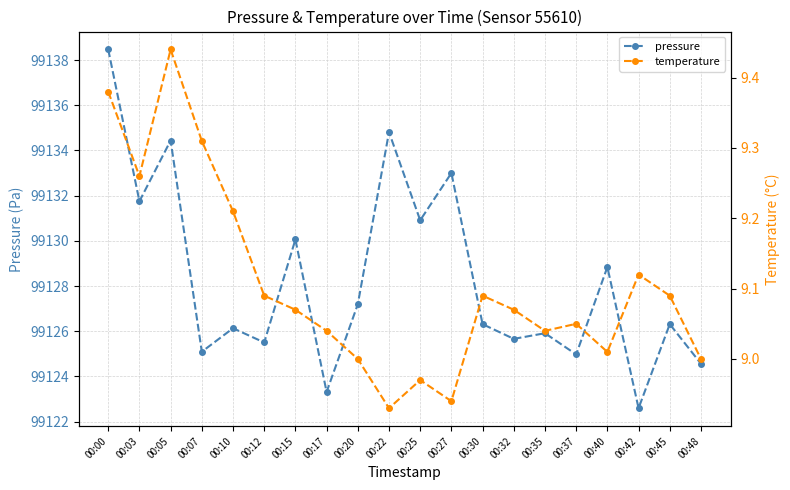

The temperature series shows 9.2 at 00:10. True or false?

True